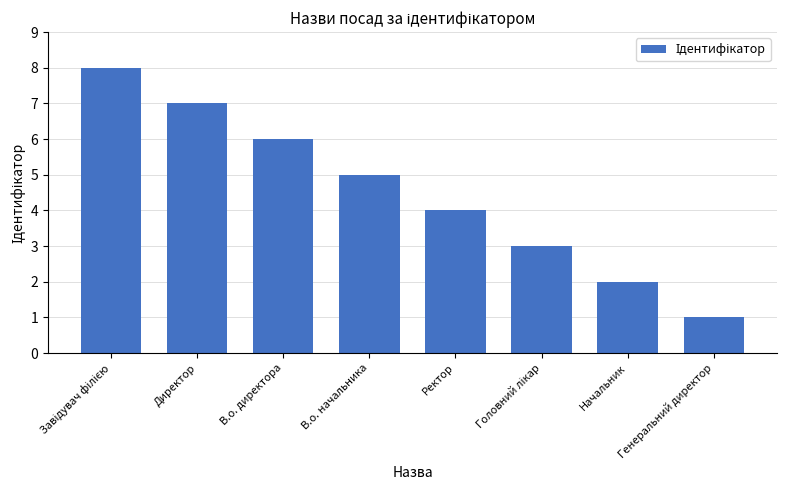

At which category does the chart reach its minimum across all series?

Генеральний директор